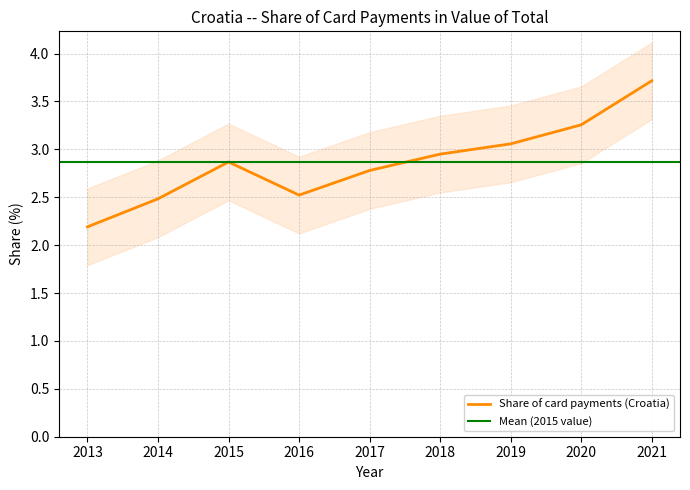

True or false: Share of card payments (Croatia) and Upper band intersect in this chart.

False